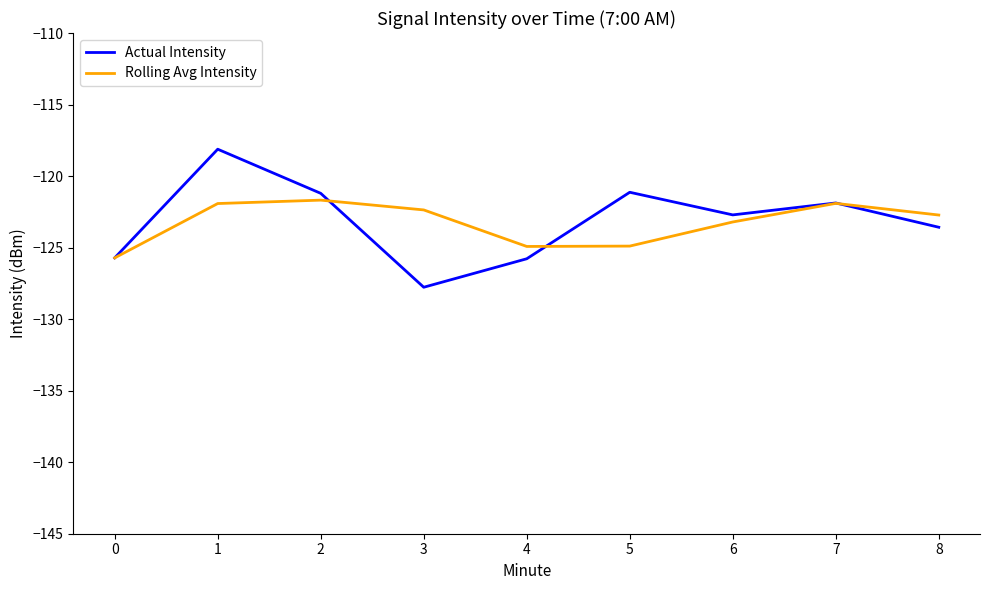

What is the minimum value for Rolling Avg Intensity?

-125.7